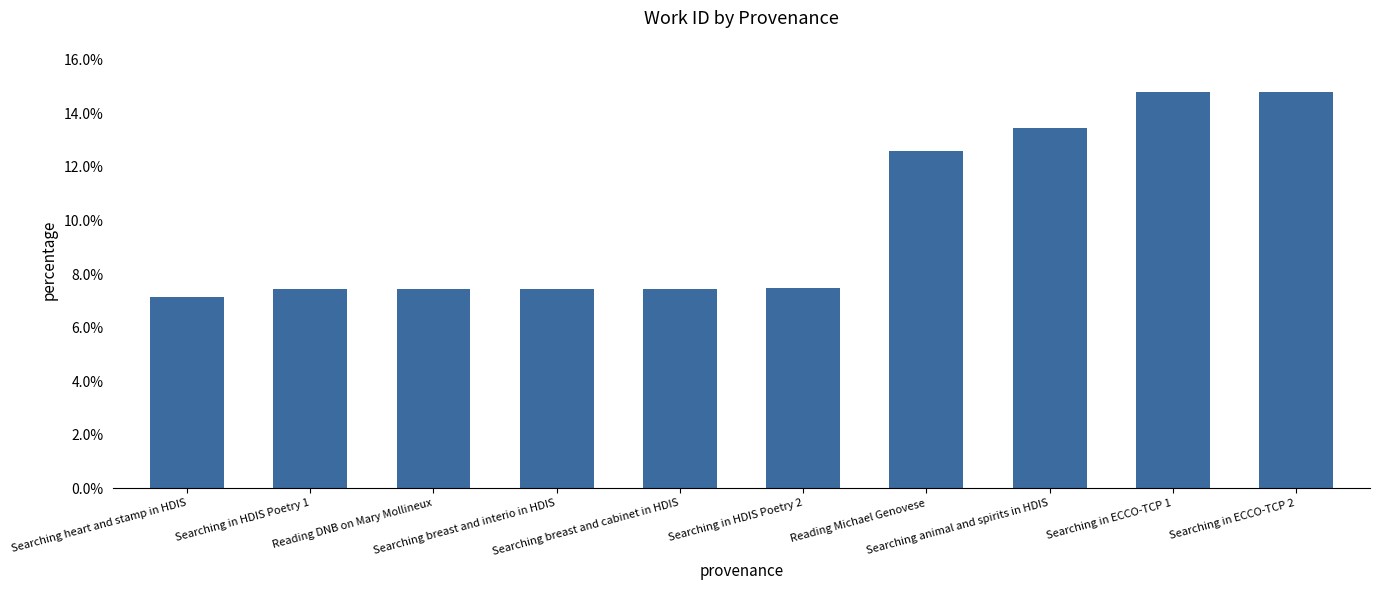

How many bars are there in total?

10